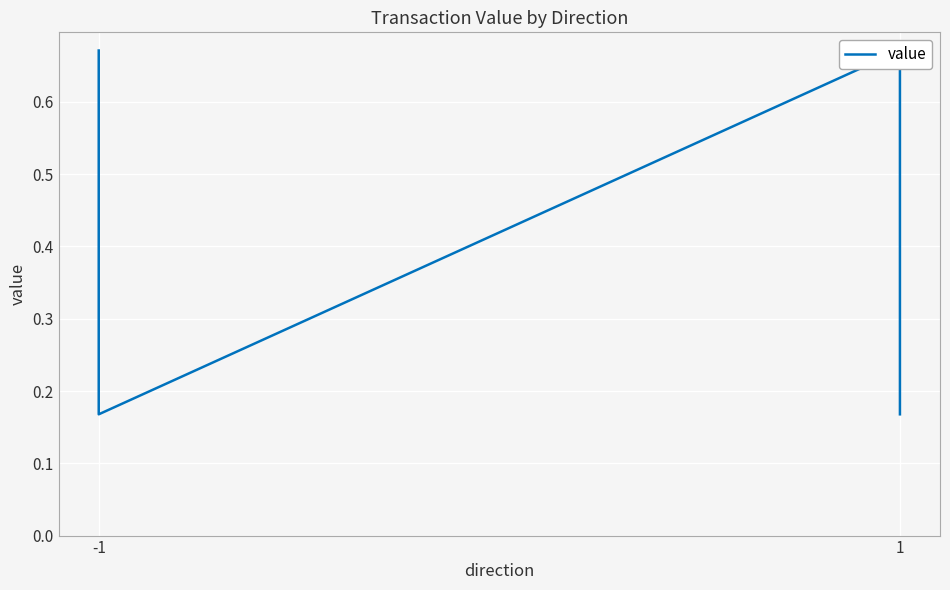

What value does the data have at -1?

0.7